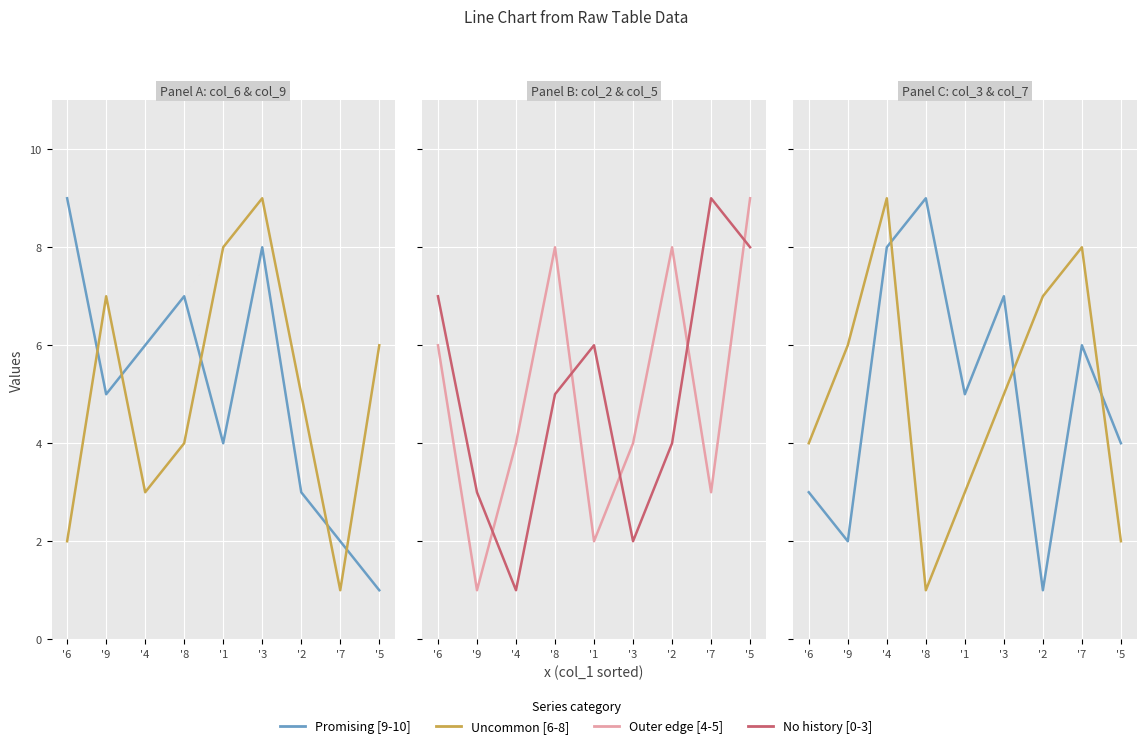

How many values in the No history [0-3] series exceed 5?

4